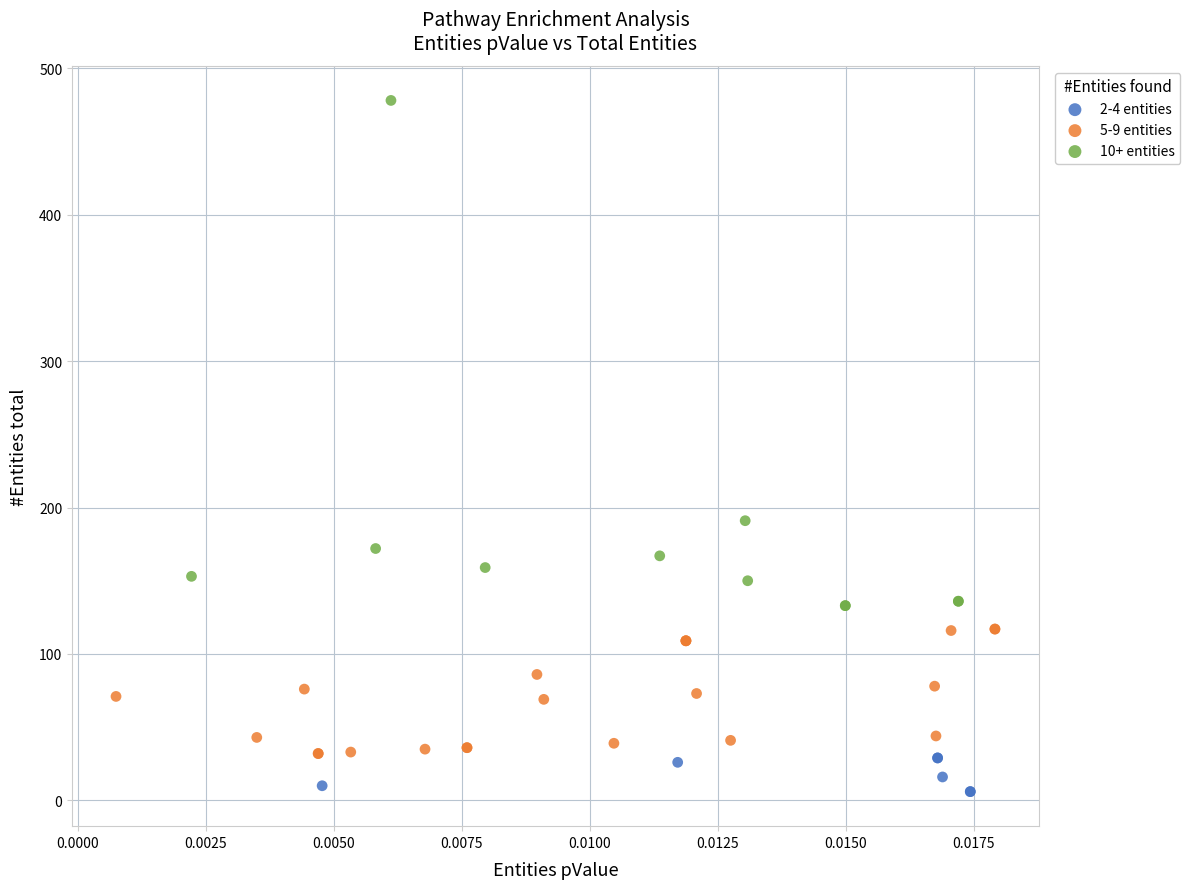

Which series contains the lowest Y value?

2-4 entities